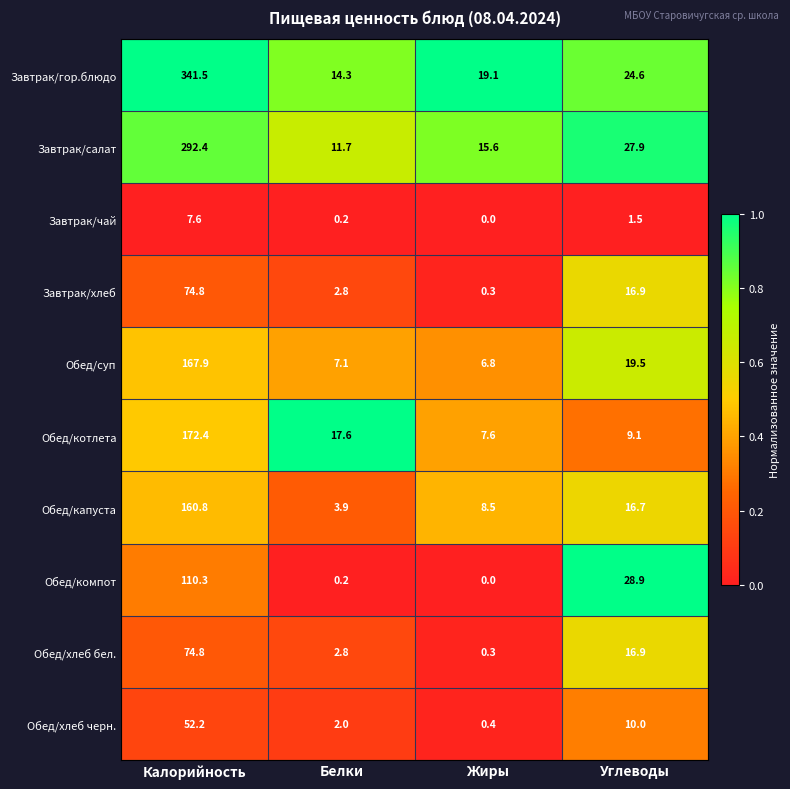

Is it true that Завтрак/чай equals 1.5 at Углеводы?

True